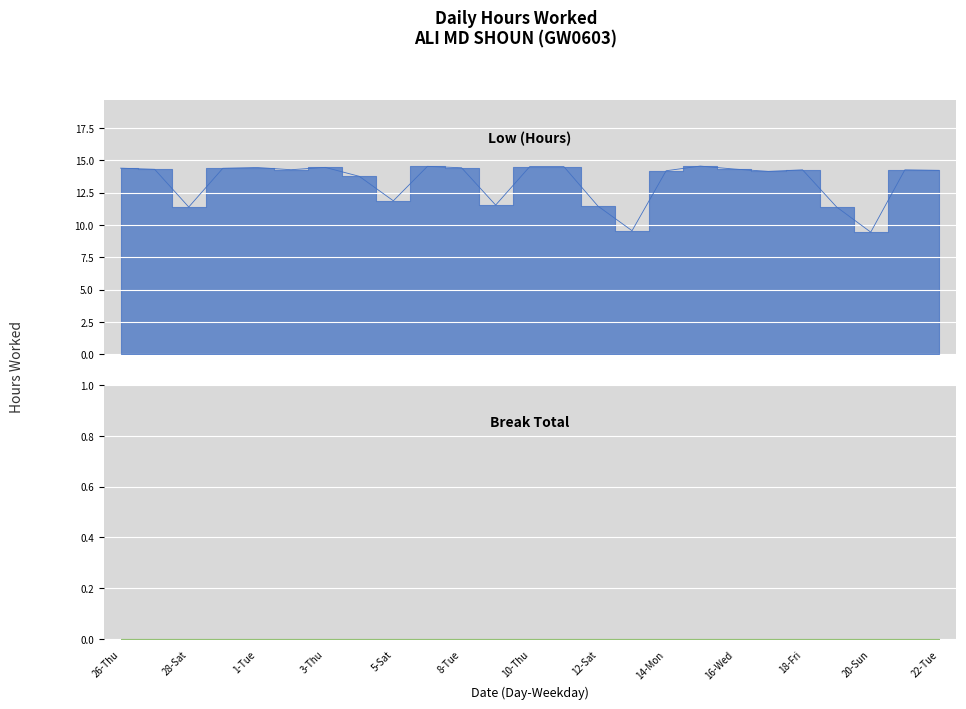

What is the average value?

13.4